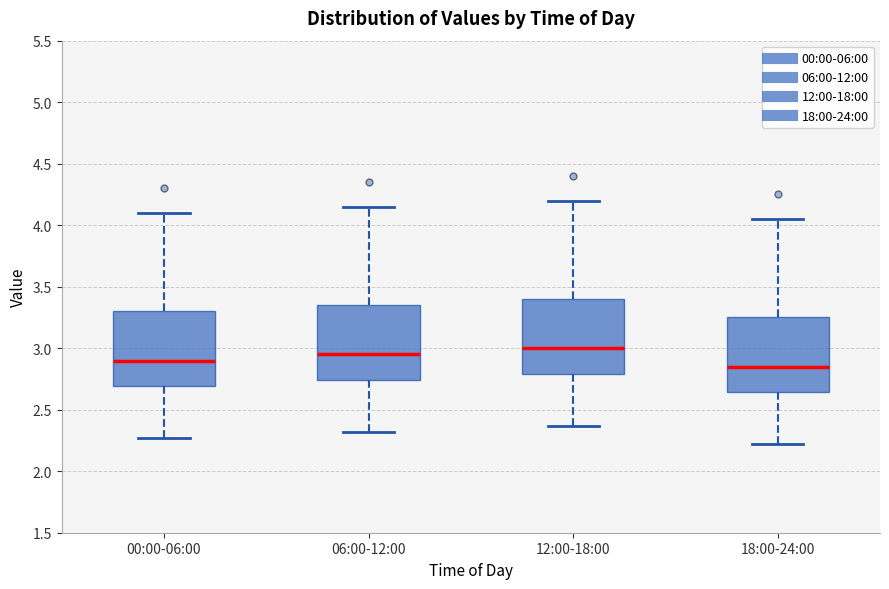

Where is the lower edge of the box for 06:00-12:00 on the y-axis? The values are not printed on the chart, so give them approximately, as read against the axis.

2.75